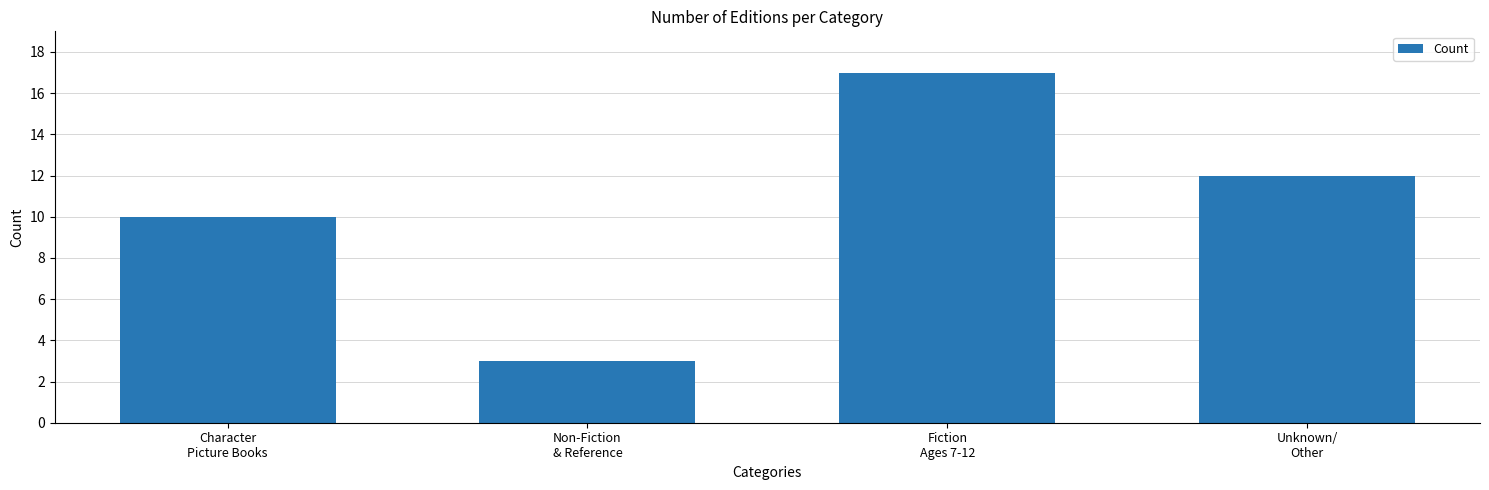

What is the label of the 1st bar from the right?

Unknown/
Other